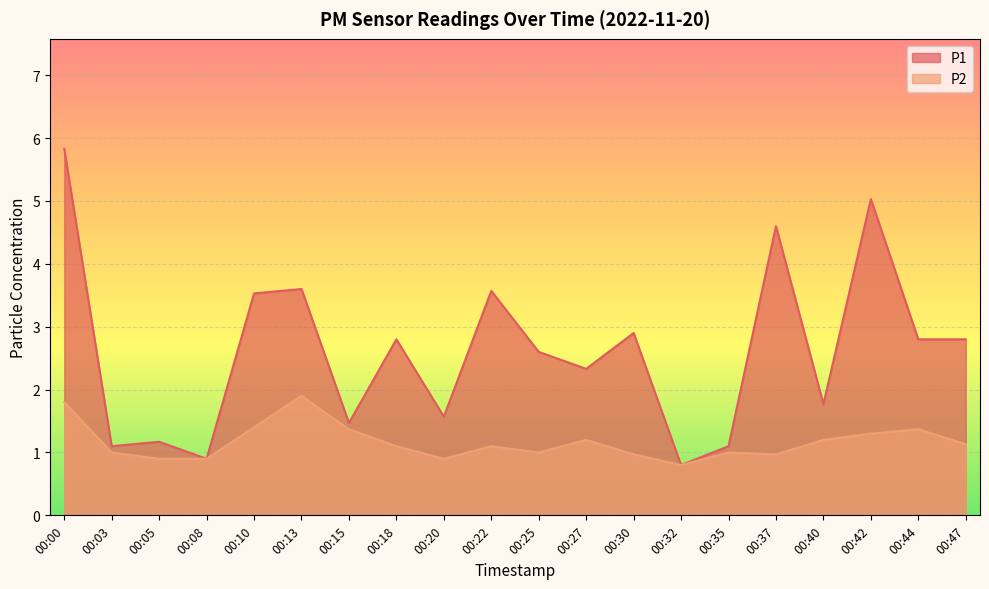

Does the chart display data point markers on the line(s)?

No